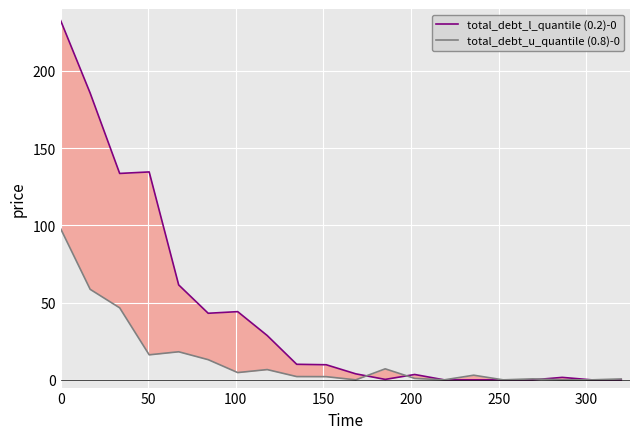

How many distinct data groups are displayed?

2